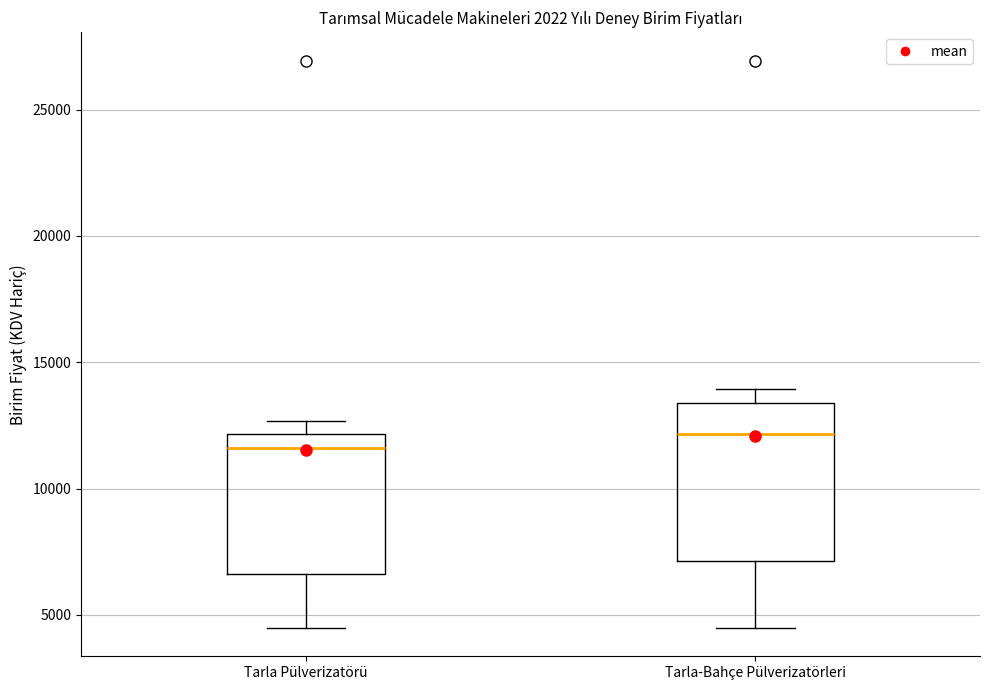

Reading left to right, transcribe this box plot: for each box, give where its median line is, the range the box spans, and where its two whiskers end, as read against the y-axis. The values are not printed on the chart, so give them approximately, as read against the axis.

Tarla Pülverizatörü: median 11500, box 6500 to 12000, whiskers 4500 to 12500
Tarla-Bahçe Pülverizatörleri: median 12000, box 7000 to 13500, whiskers 4500 to 14000